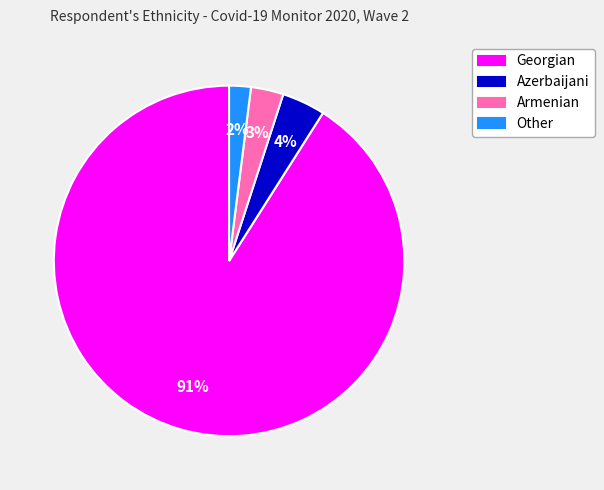

Is there any slice that represents more than half of the pie?

Yes